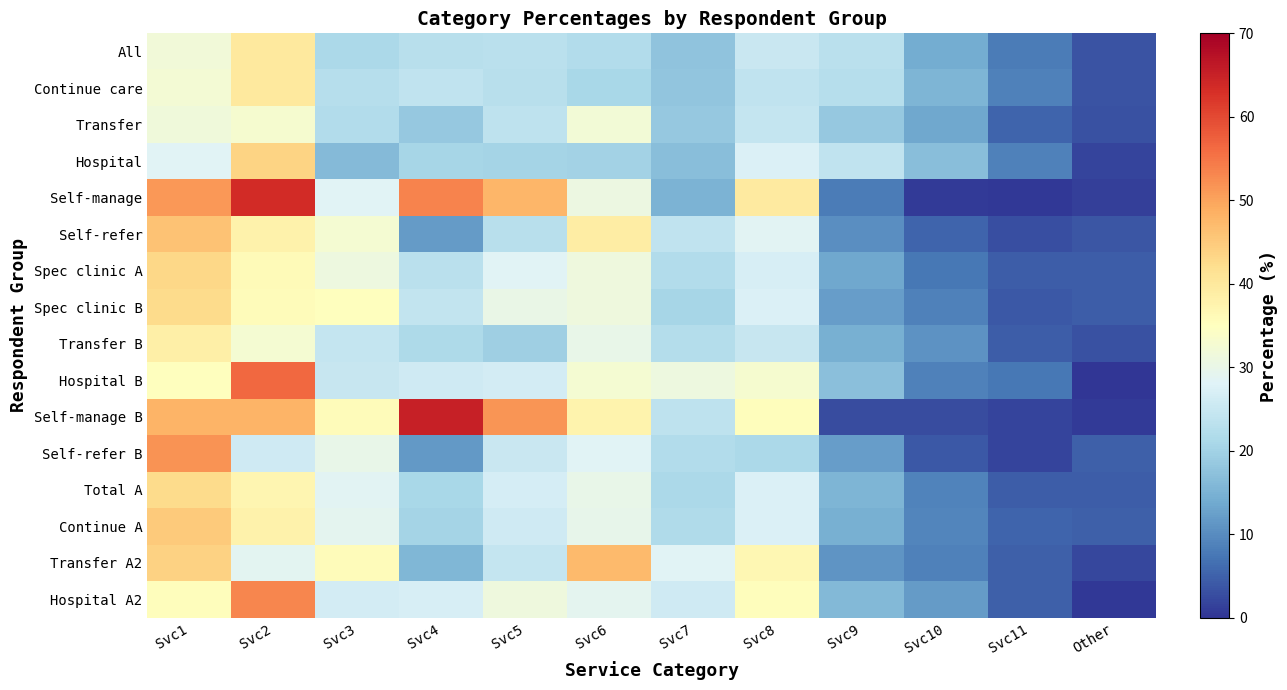

Reading left to right, what are all the values shown in this chart?

All: Svc1=31.9	Svc2=39.7	Svc3=21.2	Svc4=22.7	Svc5=23.0	Svc6=21.9	Svc7=17.6	Svc8=25.0	Svc9=23.0	Svc10=14.0	Svc11=8.1	Other=3.5
Continue care: Svc1=32.3	Svc2=39.9	Svc3=22.5	Svc4=23.8	Svc5=22.9	Svc6=20.8	Svc7=17.9	Svc8=23.9	Svc9=22.6	Svc10=15.4	Svc11=8.5	Other=3.3
Transfer: Svc1=31.5	Svc2=32.9	Svc3=21.9	Svc4=18.4	Svc5=23.6	Svc6=32.1	Svc7=18.4	Svc8=24.4	Svc9=18.5	Svc10=13.5	Svc11=5.4	Other=3.1
Hospital: Svc1=28.2	Svc2=43.6	Svc3=16.2	Svc4=20.7	Svc5=20.5	Svc6=20.0	Svc7=16.7	Svc8=27.6	Svc9=24.0	Svc10=16.7	Svc11=8.6	Other=1.8
Self-manage: Svc1=51.4	Svc2=63.7	Svc3=28.2	Svc4=53.4	Svc5=47.8	Svc6=30.7	Svc7=15.2	Svc8=39.5	Svc9=8.0	Svc10=0.6	Svc11=0.3	Other=1.3
Self-refer: Svc1=46.2	Svc2=38.0	Svc3=32.6	Svc4=11.9	Svc5=22.8	Svc6=39.1	Svc7=23.9	Svc8=28.6	Svc9=10.2	Svc10=5.3	Svc11=2.8	Other=3.8
Spec clinic A: Svc1=43.1	Svc2=36.0	Svc3=30.9	Svc4=23.0	Svc5=28.3	Svc6=31.2	Svc7=22.0	Svc8=26.8	Svc9=13.6	Svc10=7.6	Svc11=4.4	Other=4.6
Spec clinic B: Svc1=42.6	Svc2=35.6	Svc3=35.2	Svc4=24.2	Svc5=30.1	Svc6=31.3	Svc7=20.6	Svc8=27.5	Svc9=12.1	Svc10=8.5	Svc11=3.9	Other=4.5
Transfer B: Svc1=38.5	Svc2=32.8	Svc3=24.6	Svc4=21.4	Svc5=19.6	Svc6=30.0	Svc7=22.3	Svc8=24.7	Svc9=14.5	Svc10=10.9	Svc11=4.4	Other=3.2
Hospital B: Svc1=35.2	Svc2=56.4	Svc3=24.8	Svc4=25.9	Svc5=26.3	Svc6=32.6	Svc7=31.1	Svc8=32.9	Svc9=17.1	Svc10=8.6	Svc11=7.6	Other=0.0
Self-manage B: Svc1=47.9	Svc2=48.1	Svc3=35.7	Svc4=65.1	Svc5=51.6	Svc6=37.5	Svc7=23.7	Svc8=35.4	Svc9=2.5	Svc10=2.5	Svc11=1.9	Other=0.8
Self-refer B: Svc1=51.8	Svc2=25.9	Svc3=29.9	Svc4=11.5	Svc5=24.9	Svc6=28.4	Svc7=22.1	Svc8=21.1	Svc9=12.2	Svc10=4.0	Svc11=1.9	Other=4.7
Total A: Svc1=42.5	Svc2=37.0	Svc3=28.6	Svc4=20.8	Svc5=26.6	Svc6=30.0	Svc7=21.2	Svc8=27.4	Svc9=15.5	Svc10=9.0	Svc11=4.4	Other=4.5
Continue A: Svc1=44.9	Svc2=37.9	Svc3=29.1	Svc4=20.5	Svc5=25.9	Svc6=29.6	Svc7=21.7	Svc8=27.4	Svc9=14.6	Svc10=9.1	Svc11=5.3	Other=4.7
Transfer A2: Svc1=44.0	Svc2=28.8	Svc3=35.7	Svc4=15.6	Svc5=24.4	Svc6=47.2	Svc7=28.2	Svc8=36.8	Svc9=11.0	Svc10=8.7	Svc11=4.7	Other=2.0
Hospital A2: Svc1=35.4	Svc2=53.2	Svc3=26.3	Svc4=26.8	Svc5=31.2	Svc6=29.0	Svc7=25.9	Svc8=35.5	Svc9=15.9	Svc10=12.0	Svc11=4.8	Other=0.5